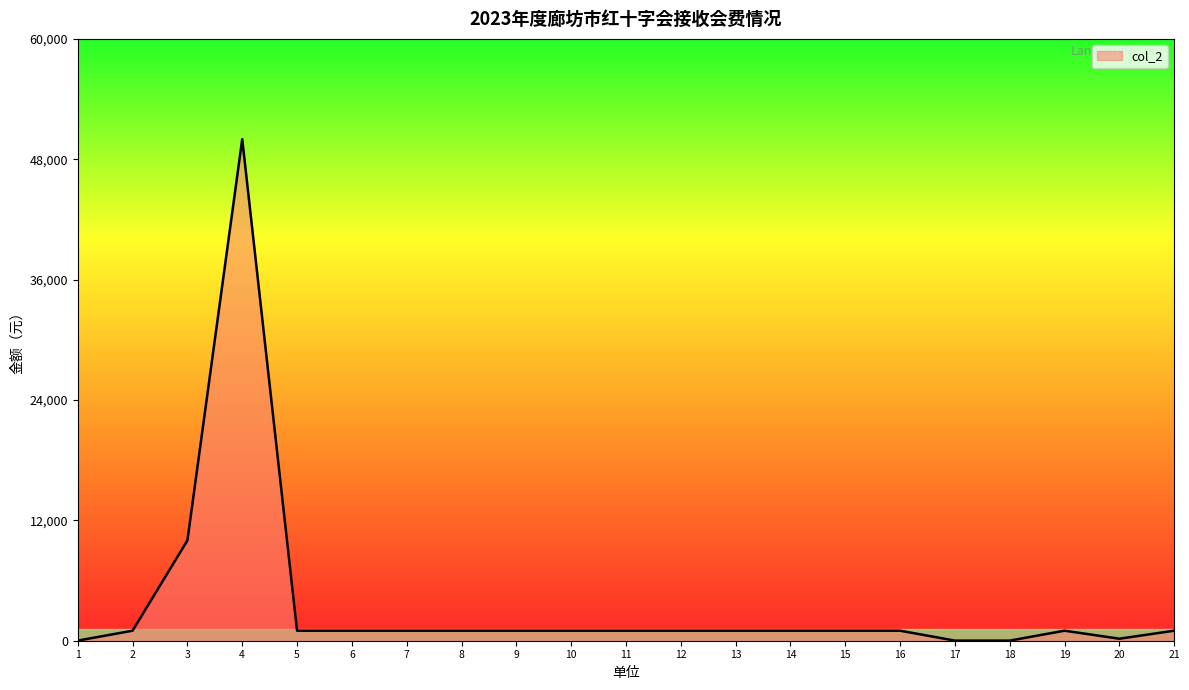

What is the maximum value shown in the chart?

50000